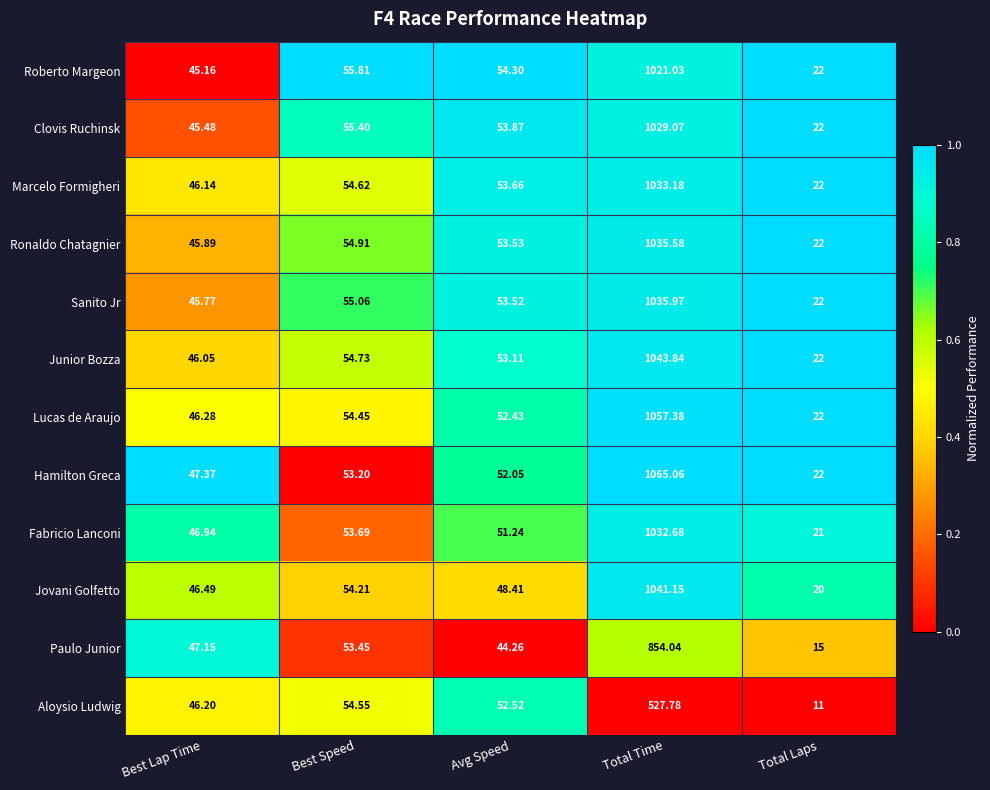

At which category is the sum across all series the highest?

Total Time